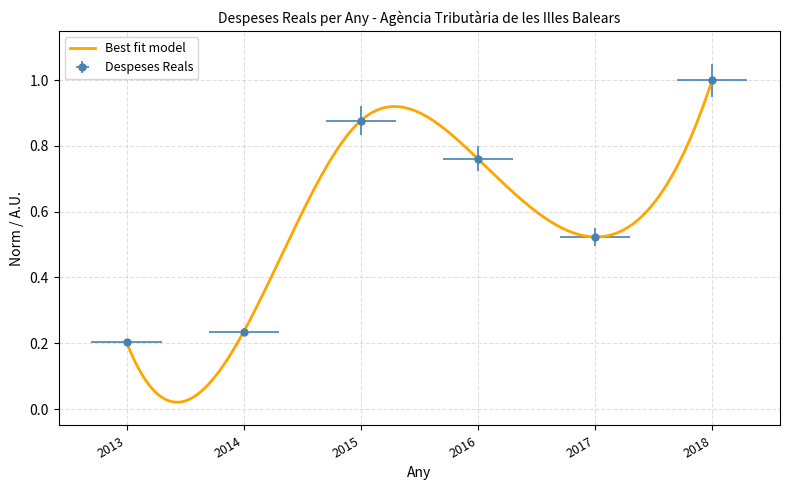

What is the value of the 2nd point from the left?

0.2